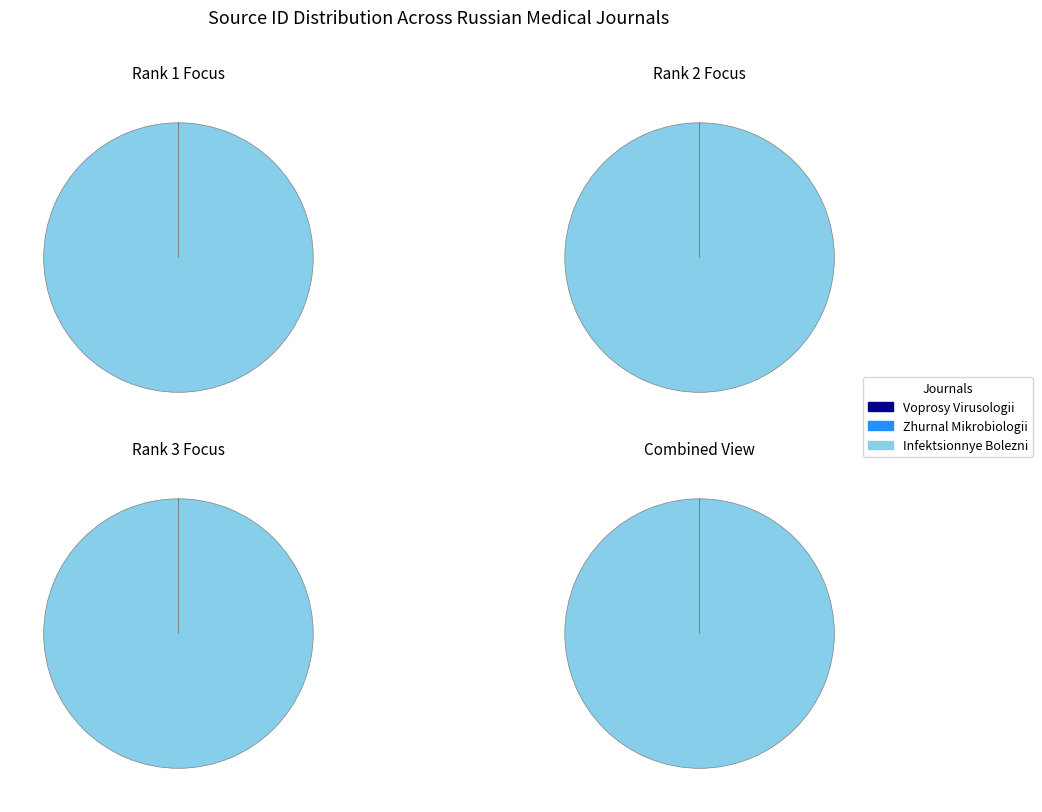

The Infektsionnye Bolezni slice represents 100% of the pie. True or false?

True